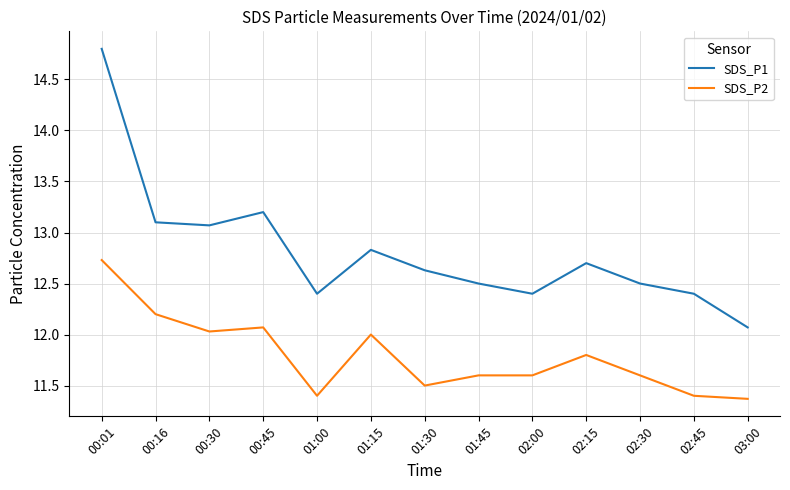

What is the difference between the highest and lowest values at 03:00?

0.7